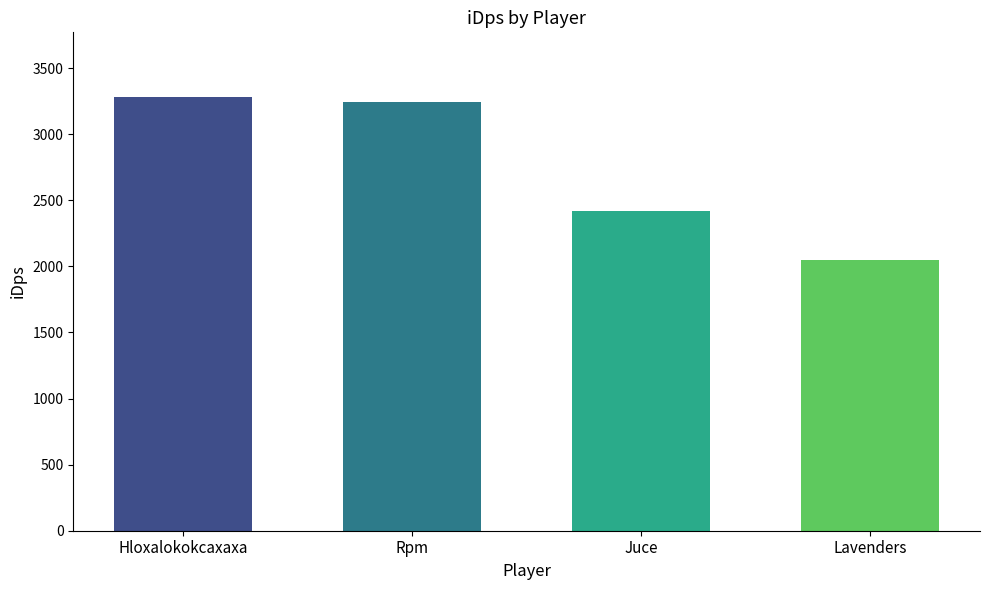

What is the approximate value at Hloxalokokcaxaxa?

3278.4